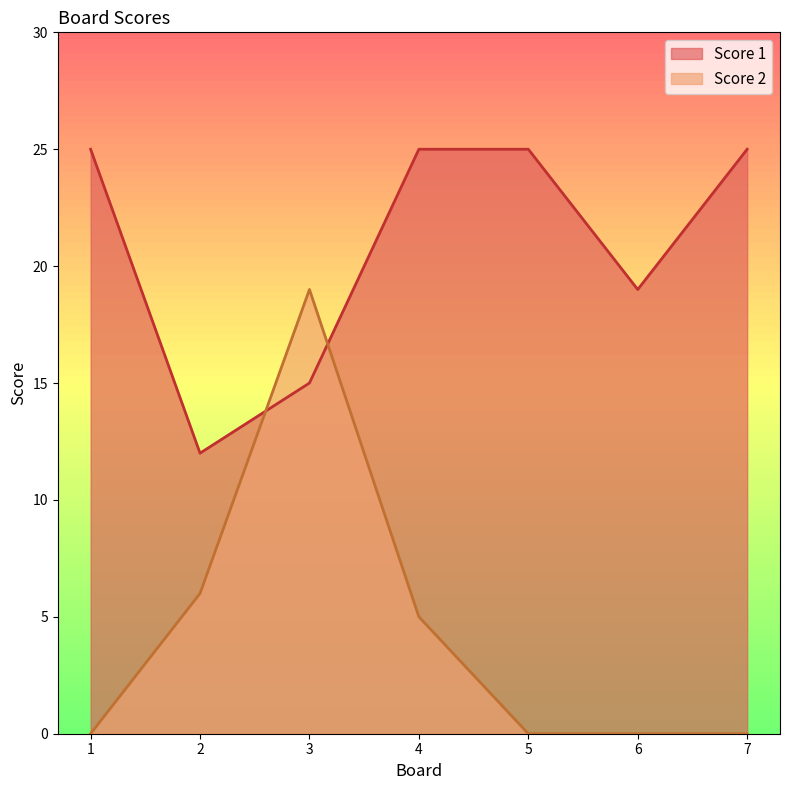

The Score 2 series shows 9 at 2. True or false?

False